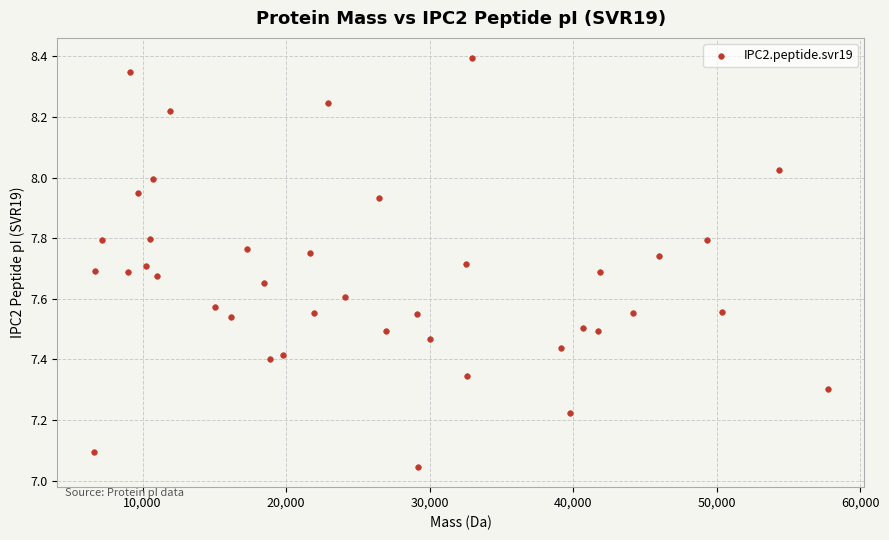

What is the range of X values (max minus min)?

51107.4